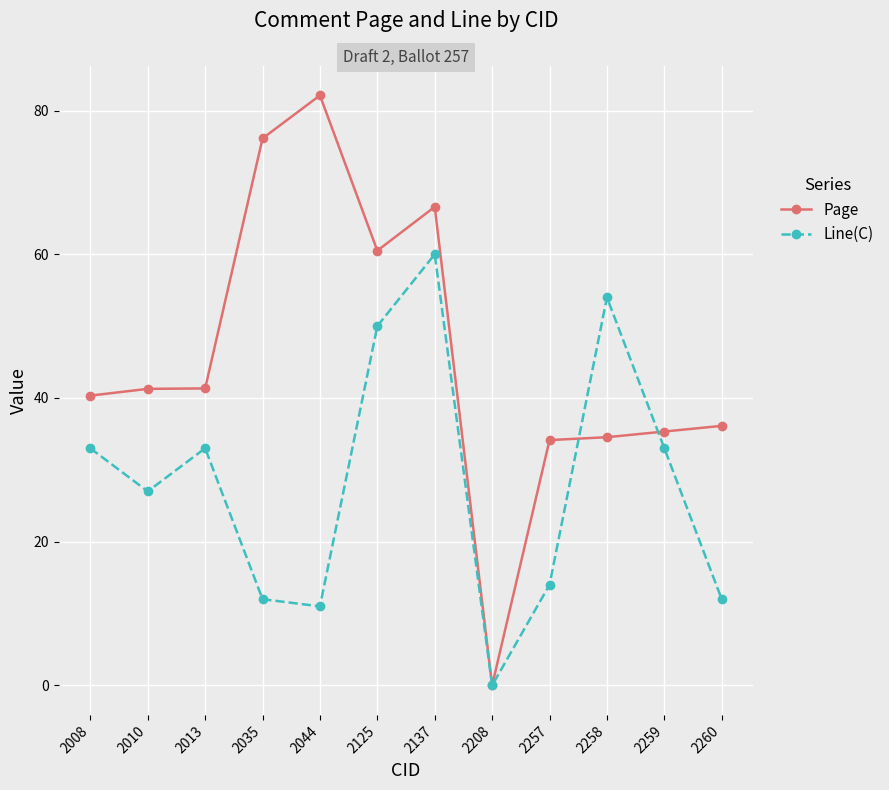

What is the difference between the maximum and second lowest values in the Page series?

48.0